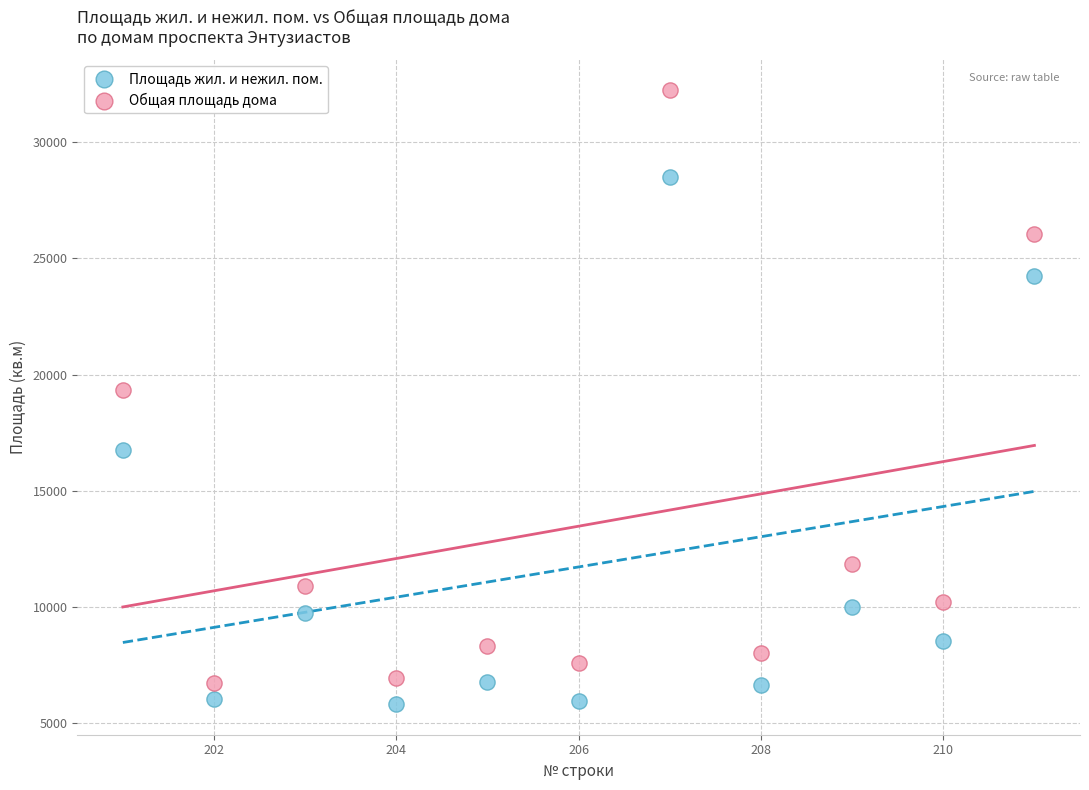

What are all the series names shown in the legend?

Площадь жил. и нежил. пом., Общая площадь дома